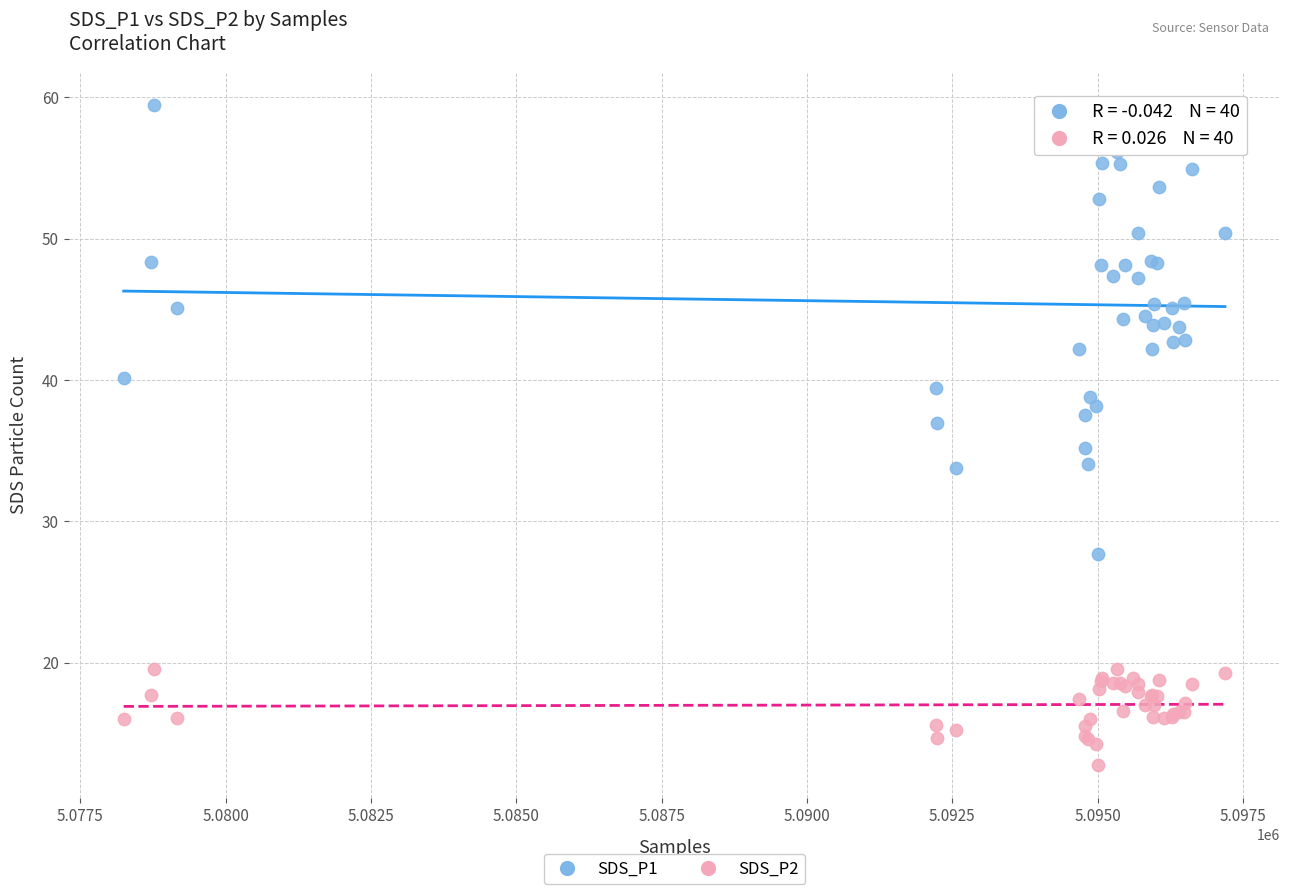

What are all the series names shown in the legend?

SDS_P1, SDS_P2